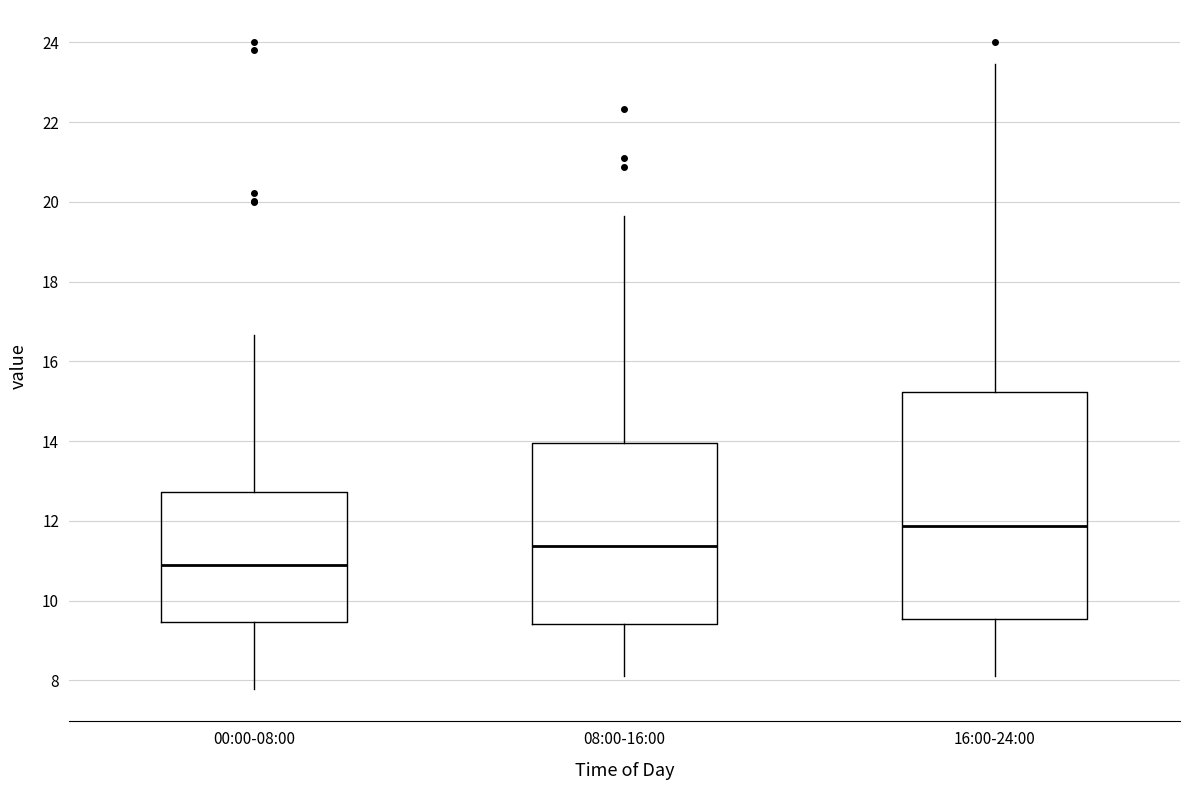

Reading left to right, transcribe this box plot: for each box, give where its median line is, the range the box spans, and where its two whiskers end, as read against the y-axis. The values are not printed on the chart, so give them approximately, as read against the axis.

00:00-08:00: median 10.8, box 9.4 to 12.8, whiskers 7.8 to 16.6
08:00-16:00: median 11.4, box 9.4 to 14.0, whiskers 8.2 to 19.6
16:00-24:00: median 11.8, box 9.6 to 15.2, whiskers 8.2 to 23.4